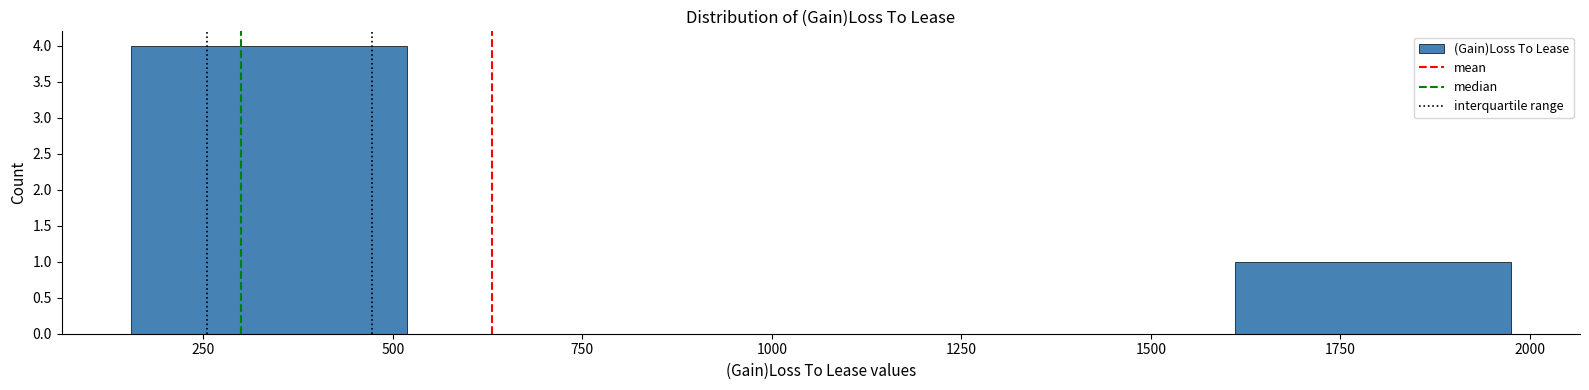

How tall is the bar that spans 1600 to 2000 on the x-axis? Neither the bar edges nor the heights are printed on the chart, so give them approximately, as read against the axes.

1